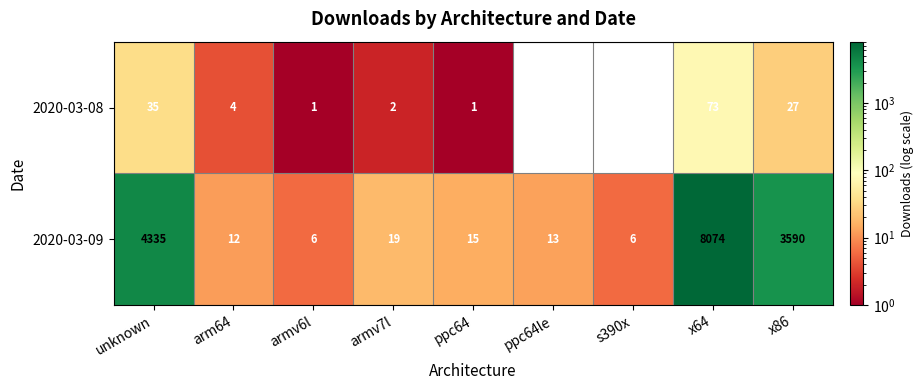

Is the value of 2020-03-08 at unknown greater than the value of 2020-03-09 at s390x?

Yes